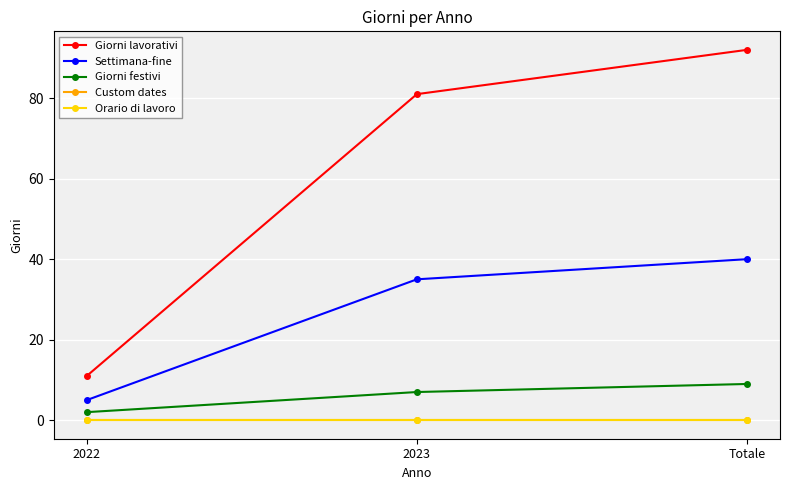

At how many categories does at least one series exceed 63?

2